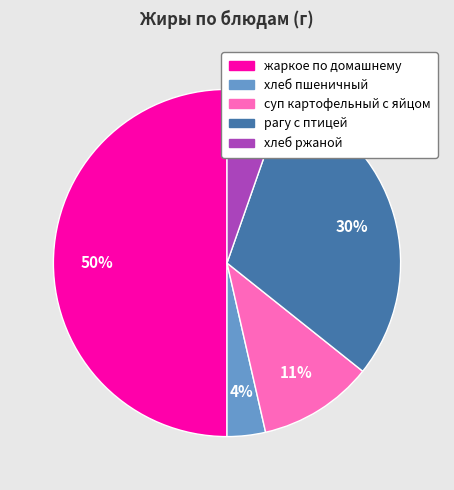

To the nearest percent, what is the difference between the largest and smallest slice percentages?

46%